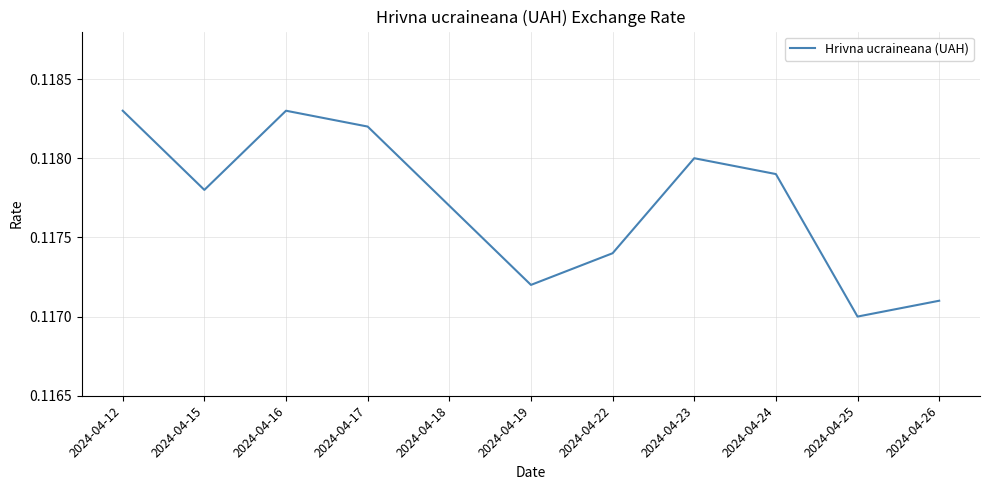

Which label corresponds to the smallest value in the chart?

2024-04-25